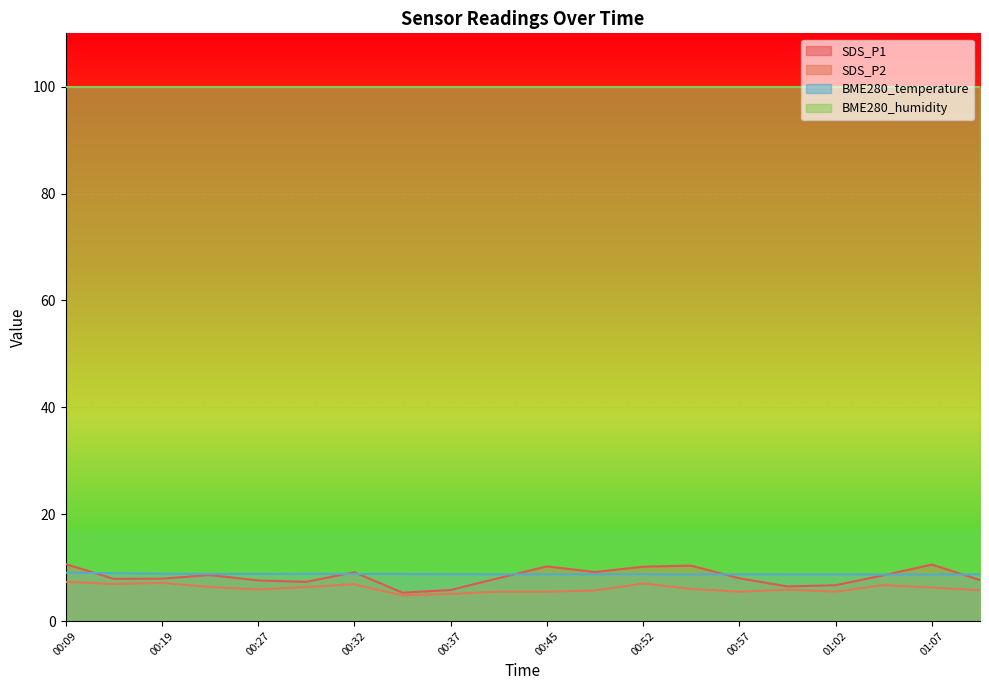

What value does the BME280_temperature series have at 00:30?

8.8